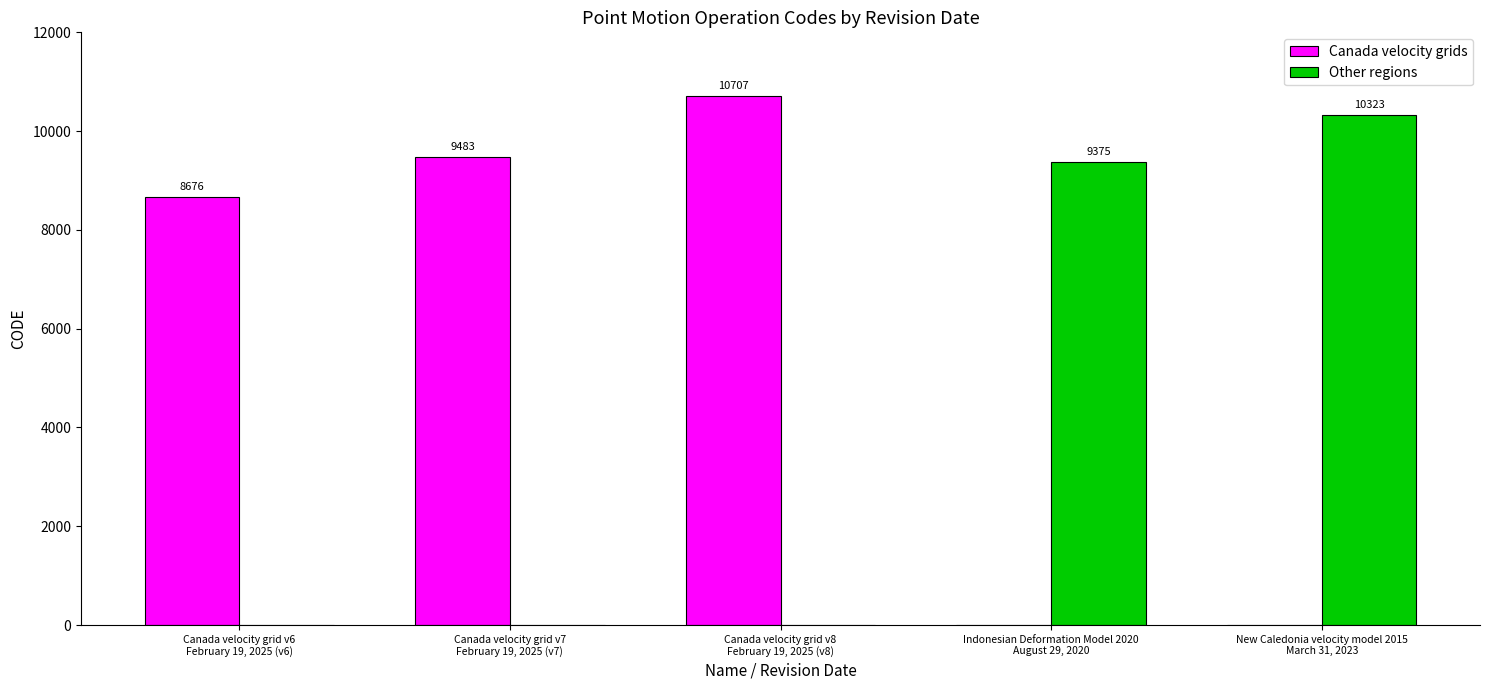

Which category has the highest value in the Canada velocity grids series?

Canada velocity grid v8
February 19, 2025 (v8)